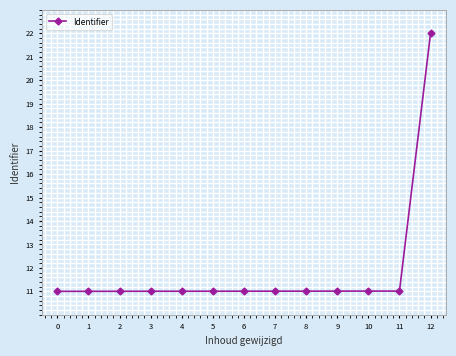

Does the chart display data point markers on the line(s)?

Yes